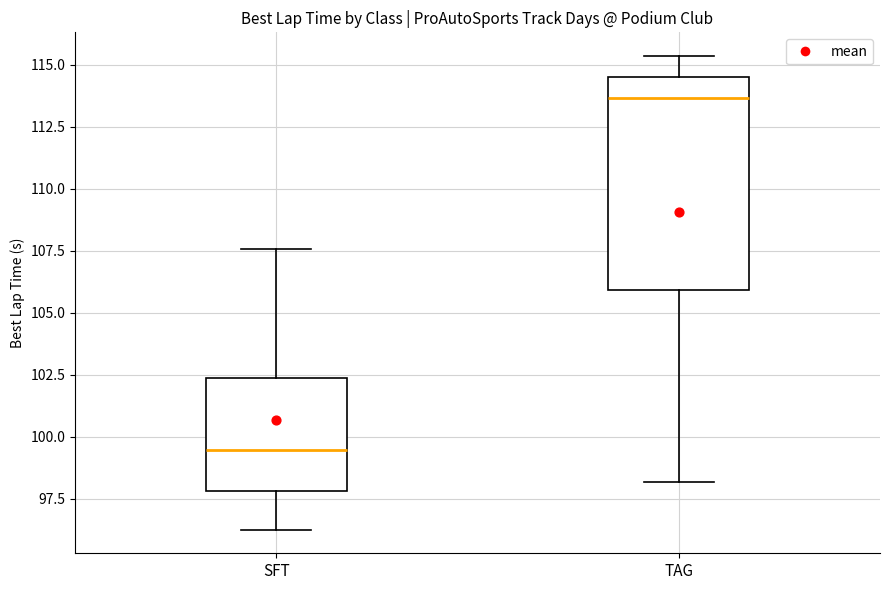

Reading left to right, read every box against the y-axis: the position of its median line, the range the box covers, and the ends of its whiskers. The values are not printed on the chart, so give them approximately, as read against the axis.

SFT: median 99.5, box 98.0 to 102.5, whiskers 96.5 to 107.5
TAG: median 113.5, box 106.0 to 114.5, whiskers 98.0 to 115.5